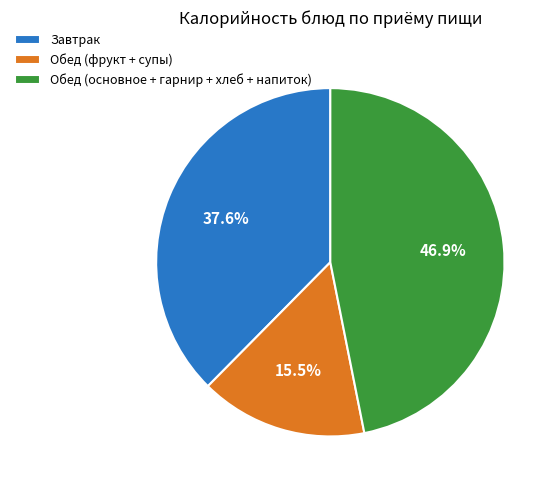

Which category has the smallest portion of the pie?

Обед (фрукт + супы)